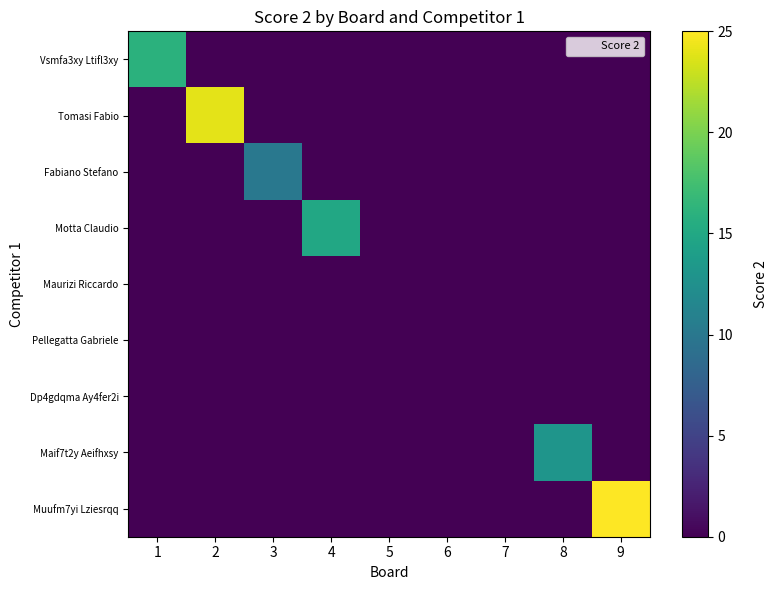

At how many categories does at least one series exceed 4?

6